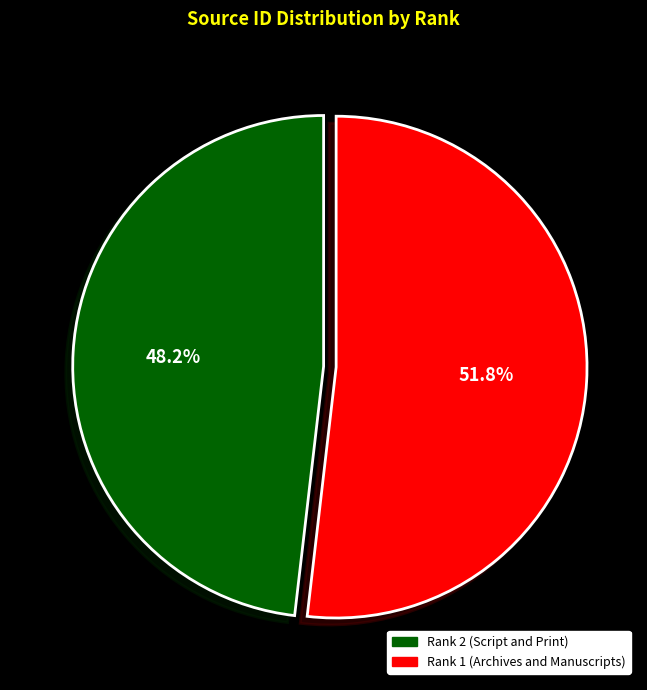

How many slices are in this pie chart?

2